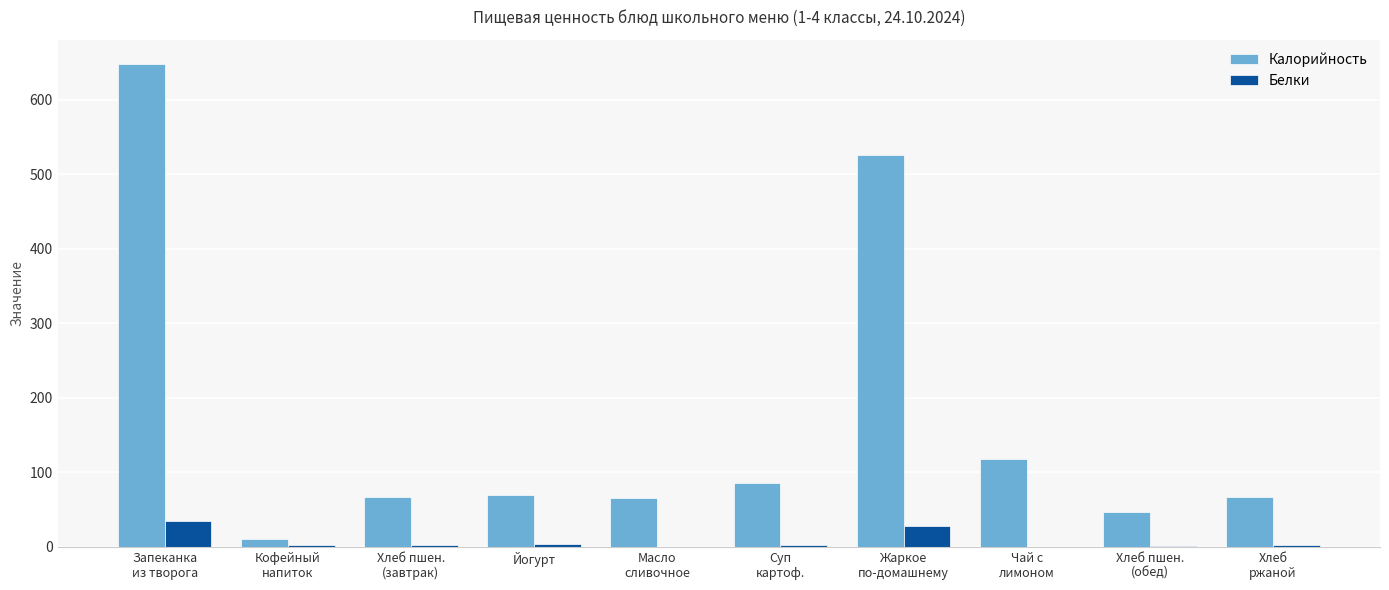

Where does the Калорийность series first go above 70?

Запеканка
из творога